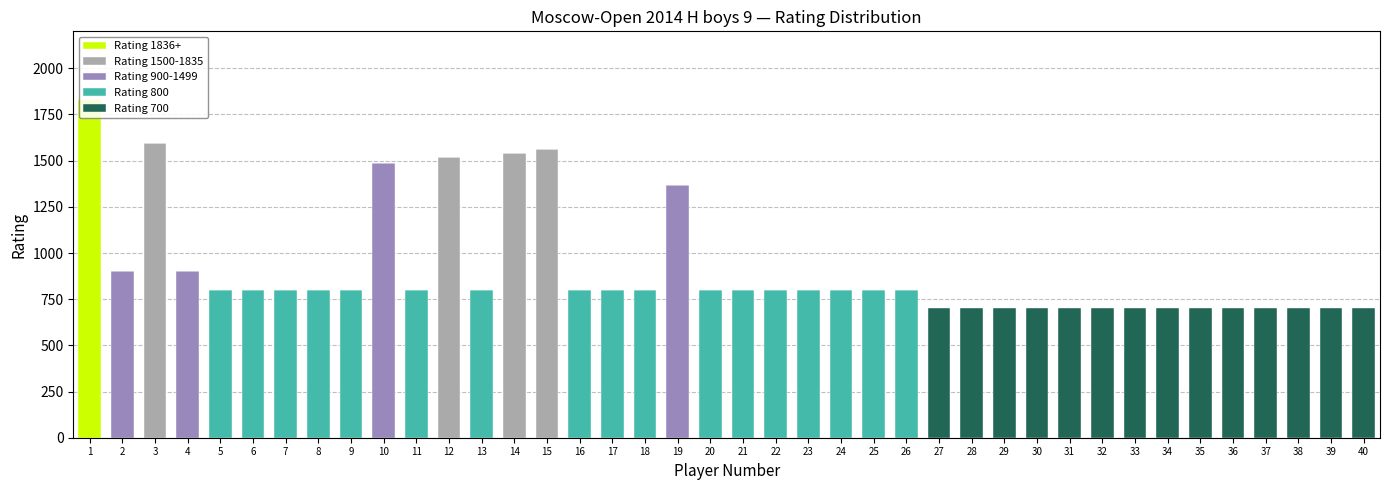

Which series has the largest range (max minus min)?

Rating 1836+